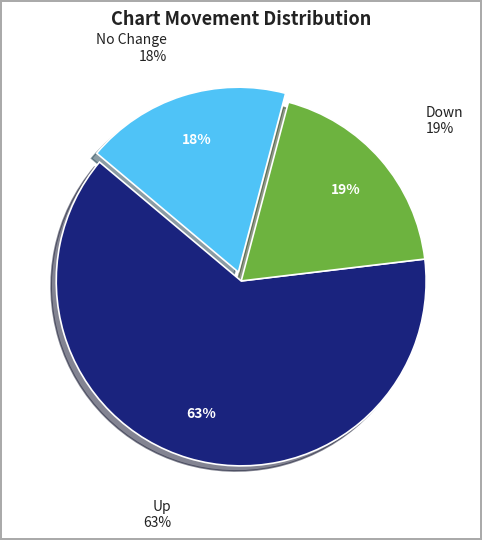

What is the majority slice?

up